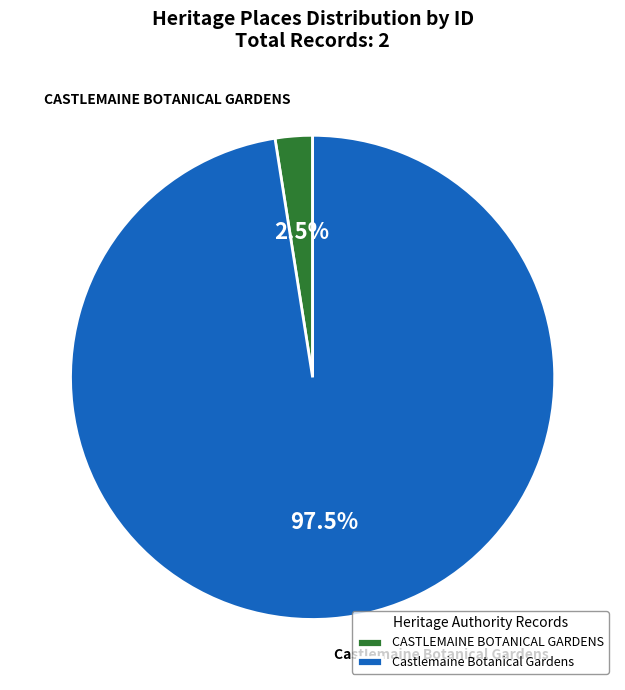

Which slice is the smallest?

CASTLEMAINE BOTANICAL GARDENS